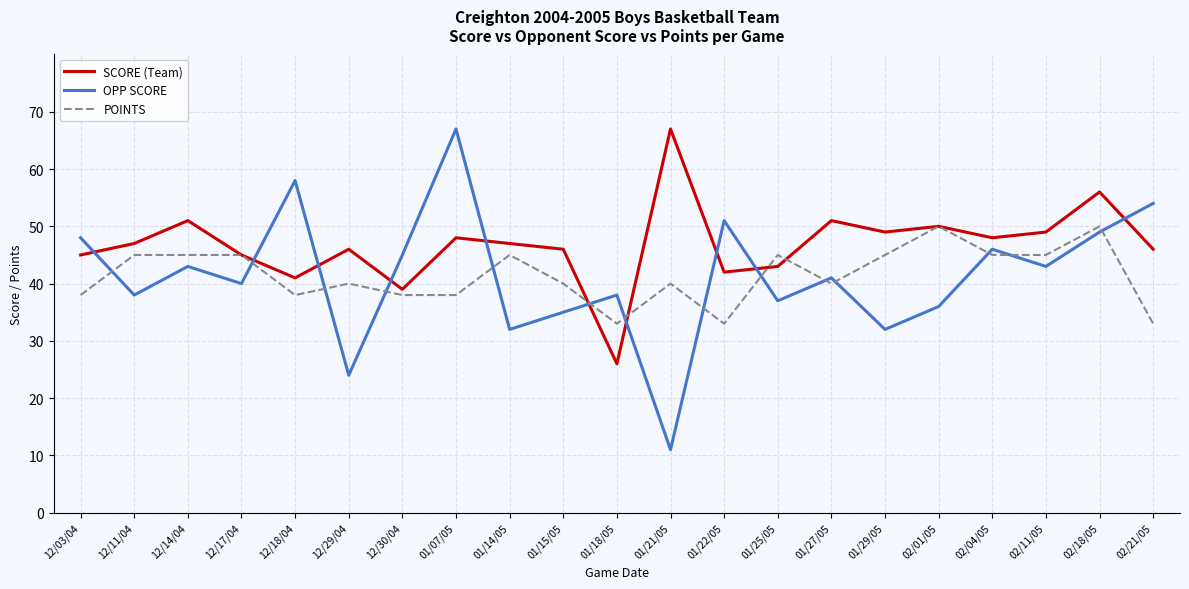

At which label does OPP SCORE reach its peak?

01/07/05